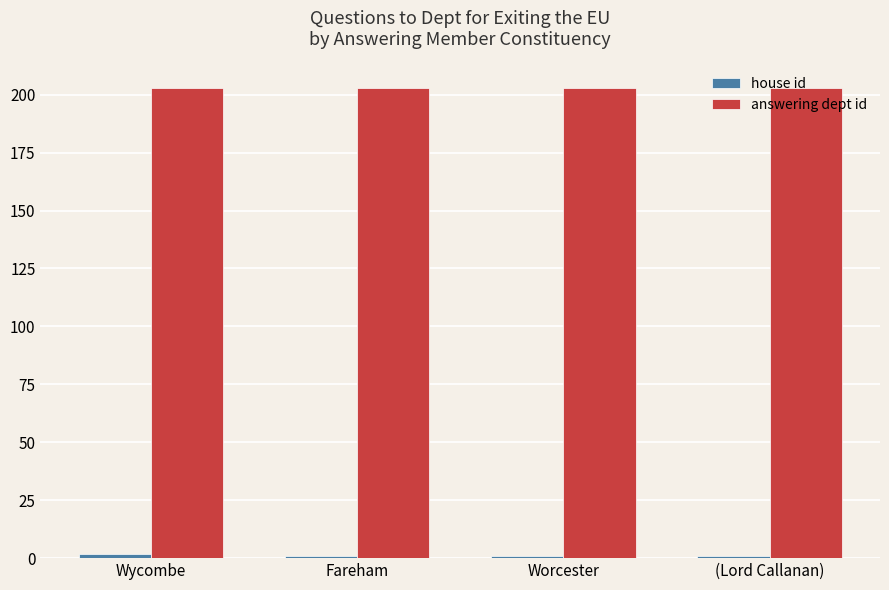

What is the highest value of the answering dept id series?

203